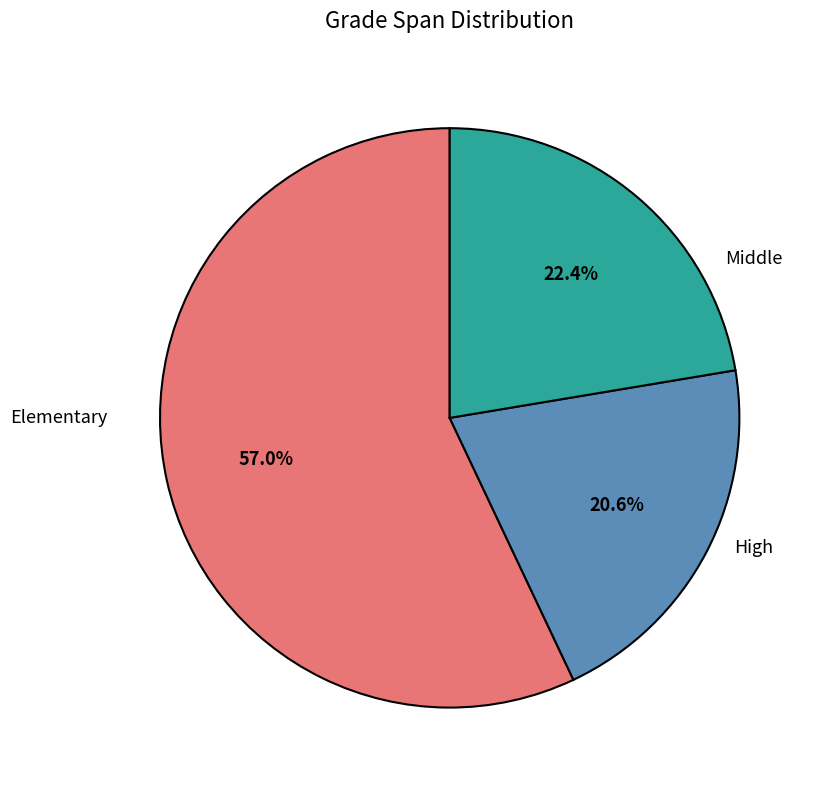

Which slice represents more than half of the pie?

Elementary